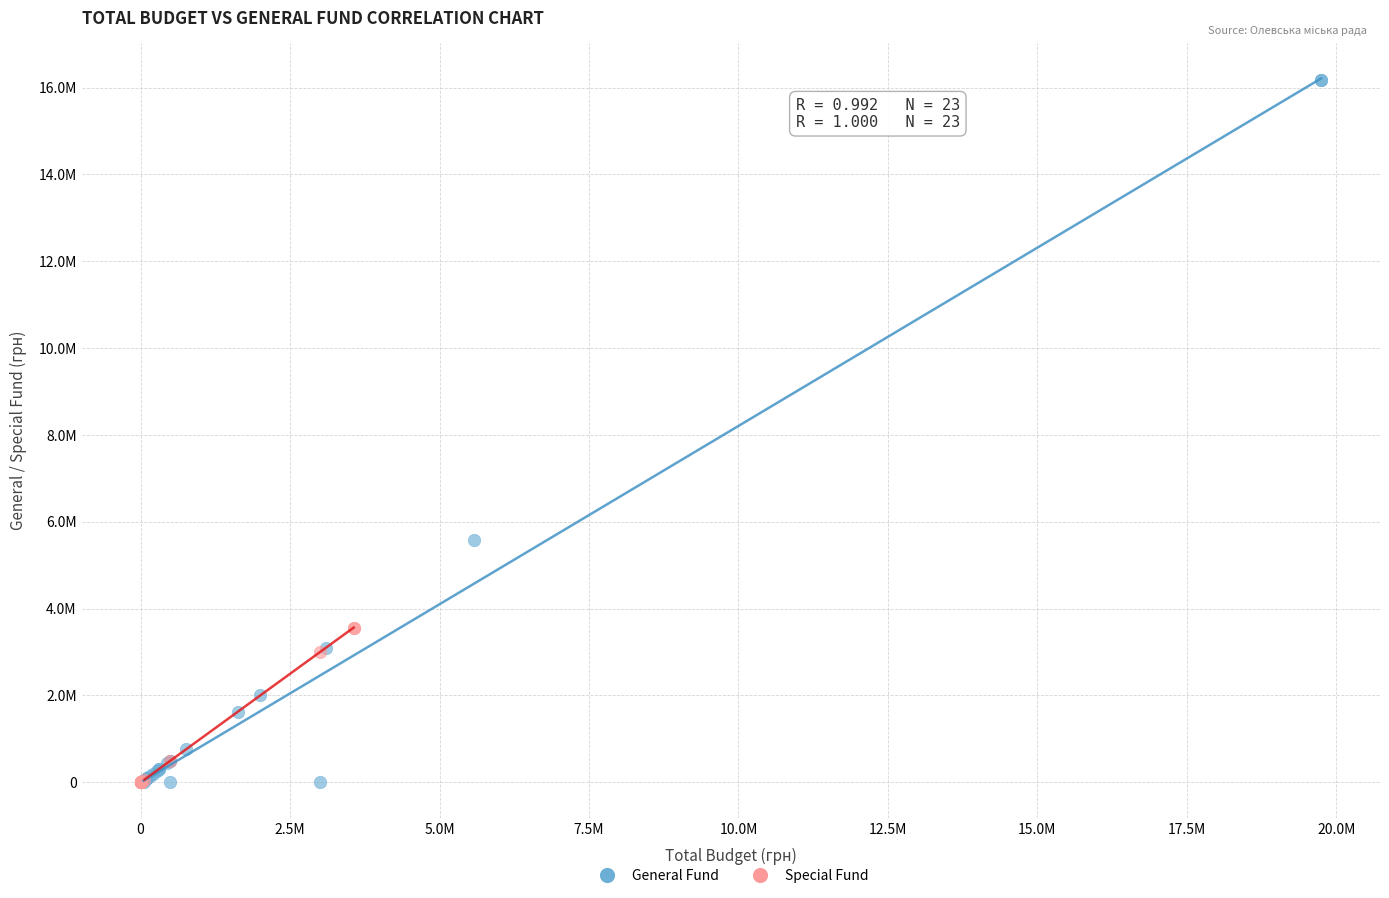

Which series has the widest spread of Y values?

General Fund